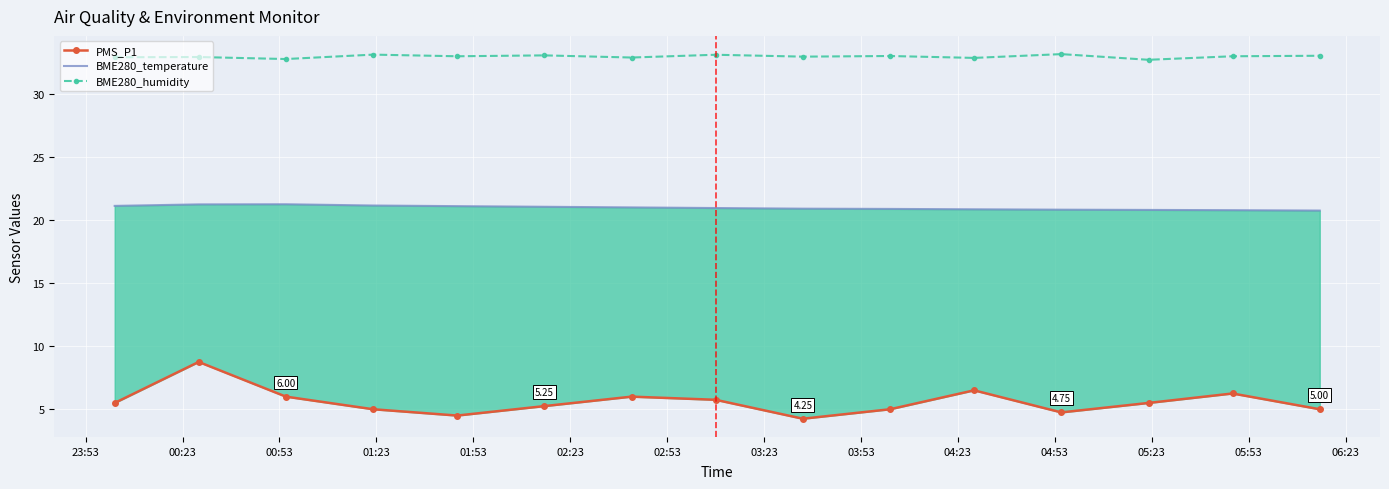

Rank the series by their maximum value, from lowest to highest.

PMS_P1, BME280_temperature, BME280_humidity